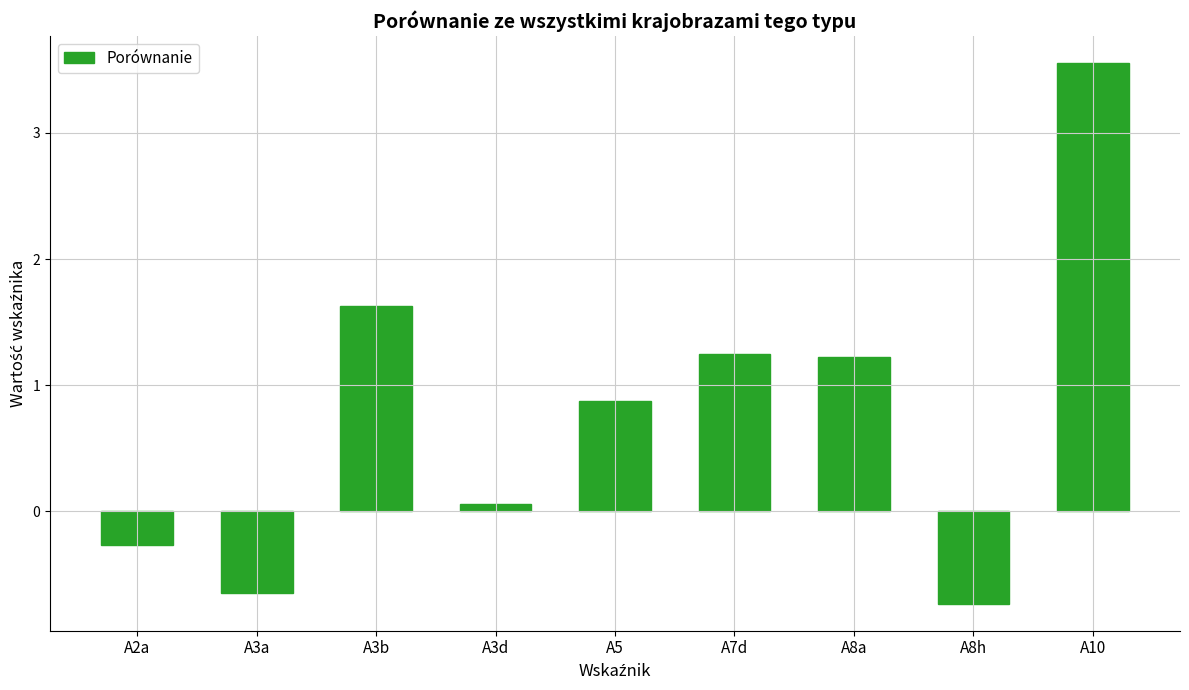

Which has a higher value, A3b or A7d?

A3b